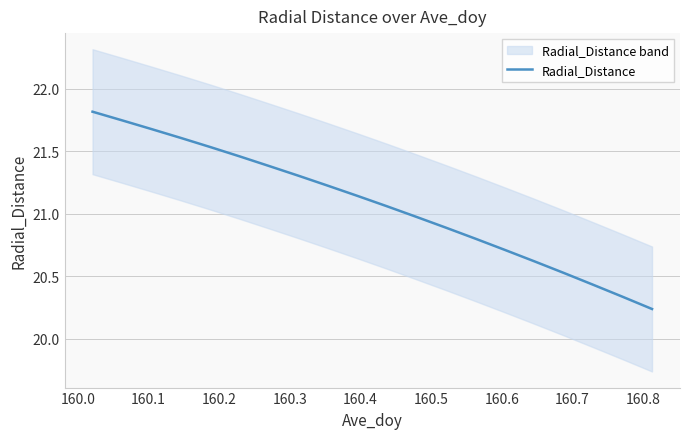

What is the maximum value for Radial_Distance?

21.8